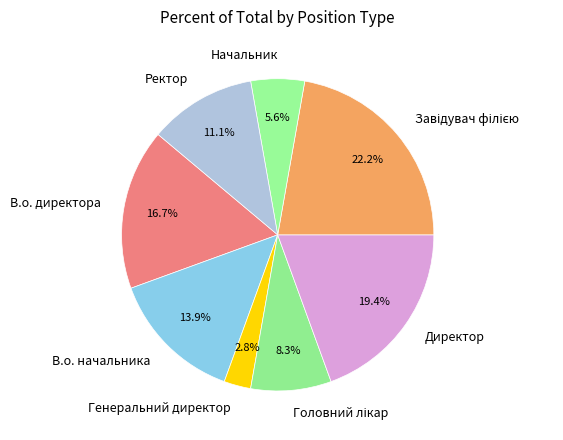

Is there any slice that represents more than half of the pie?

No